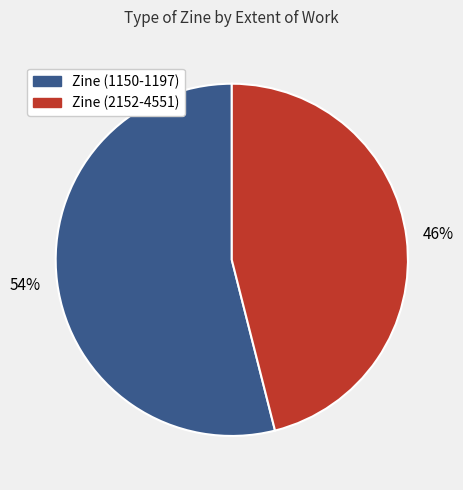

To the nearest percent, what is the difference between the largest and smallest slice percentages?

8%